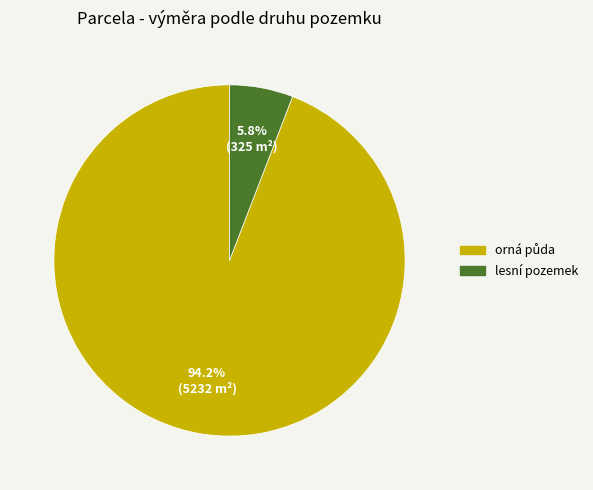

Which slice is the smallest?

lesní pozemek